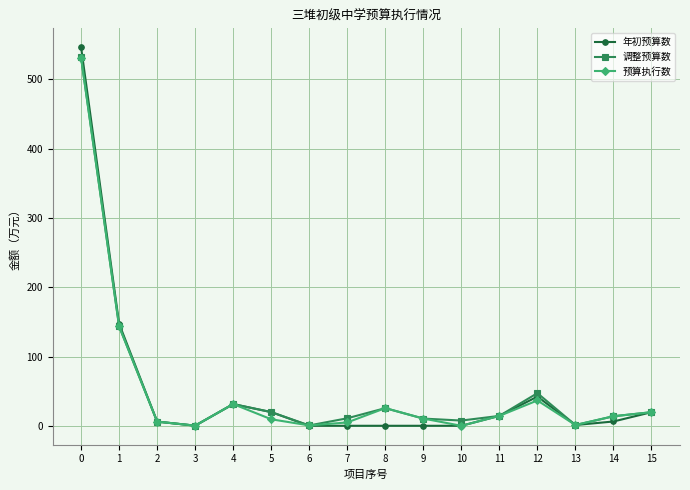

How many data points in 预算执行数 are less than 13?

8